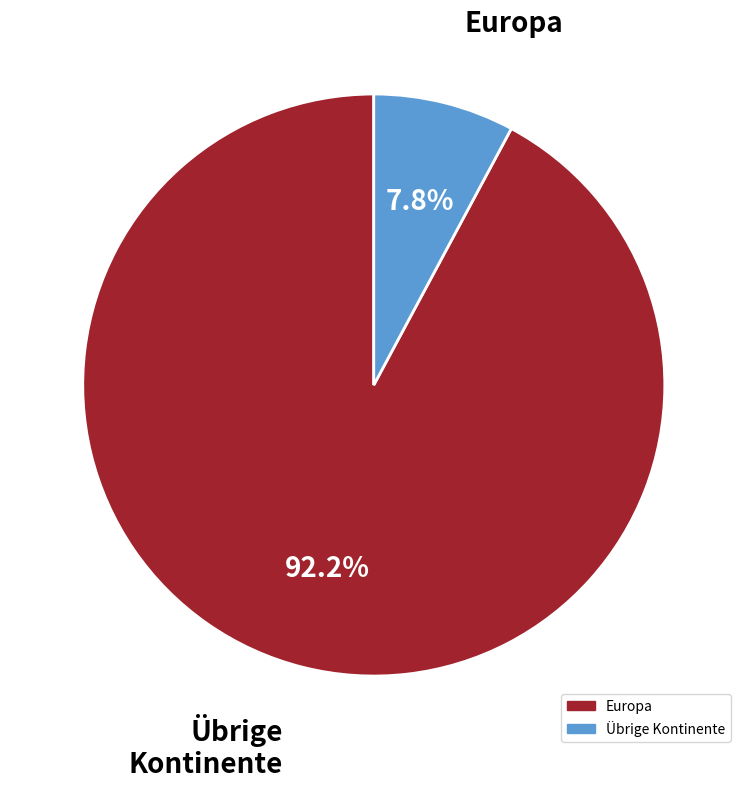

Is there any slice that represents more than half of the pie?

Yes